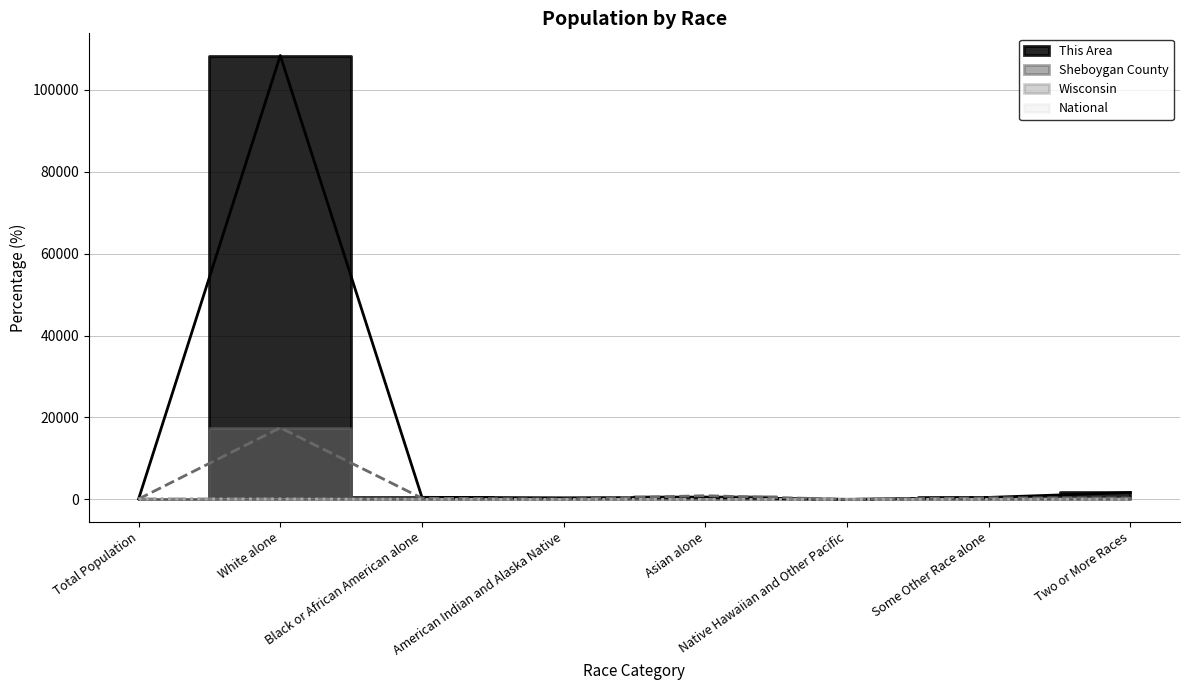

Which category has the highest value in the This Area series?

White alone